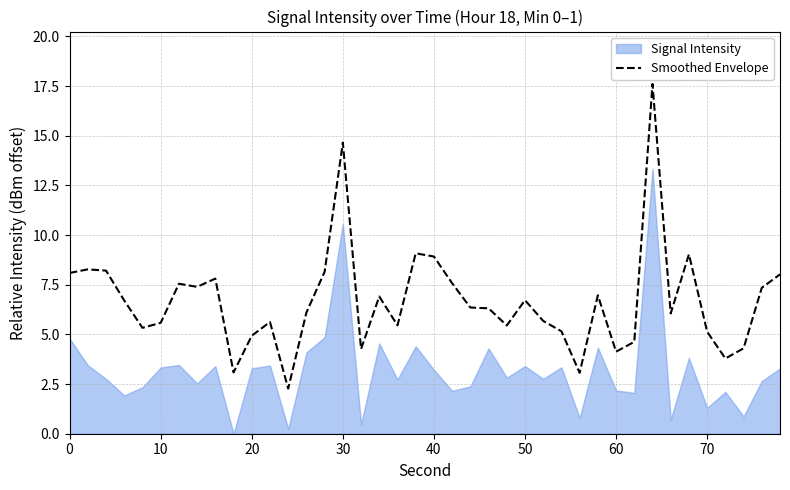

What is the maximum value shown in the chart?

17.6